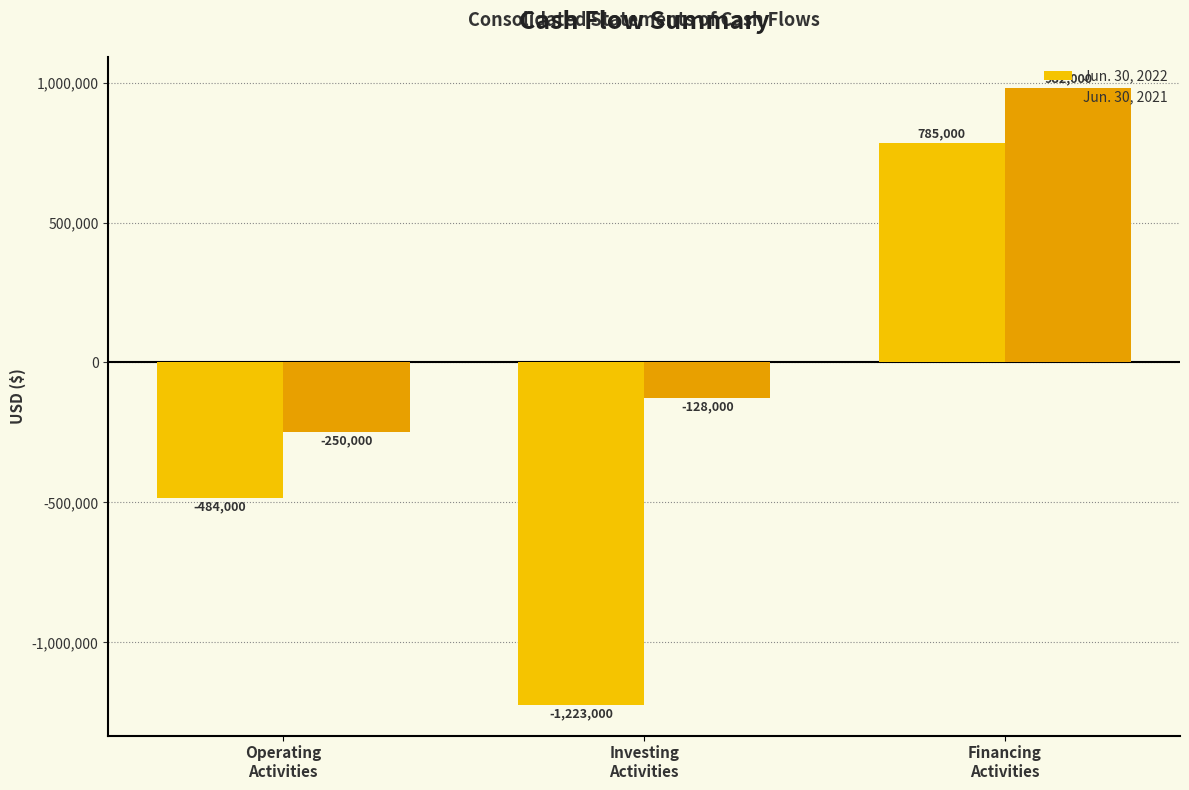

The value of Jun. 30, 2022 at Financing
Activities is 1121679. True or false?

False